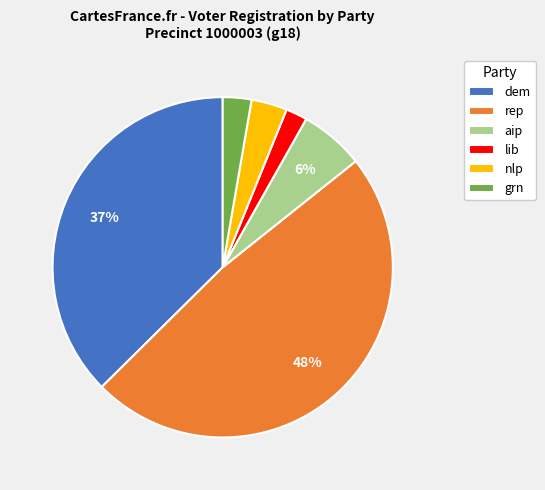

Count the number of slices in the pie.

6